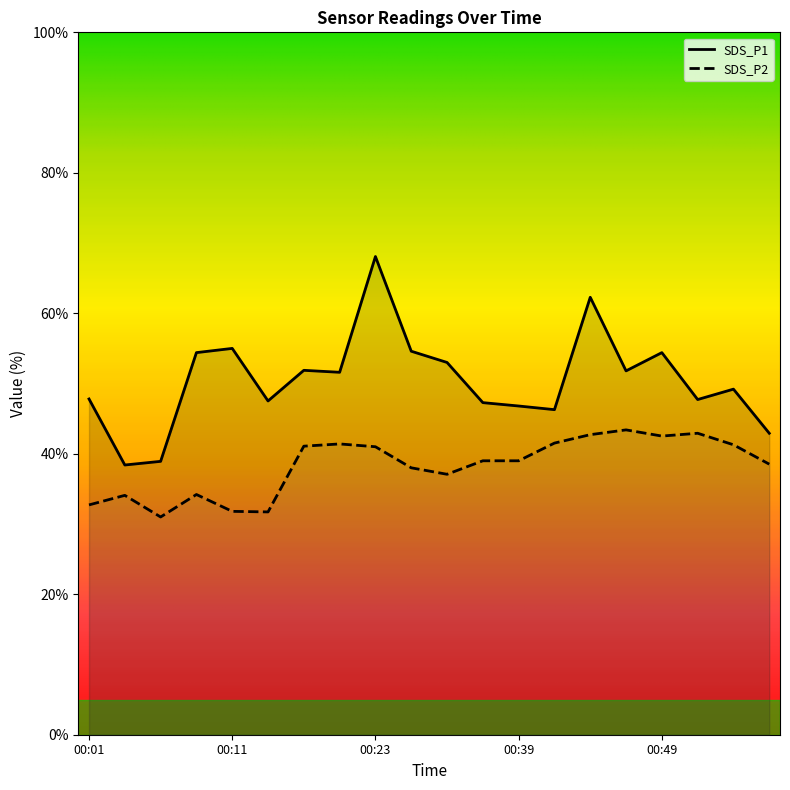

What is the total value across all series at 00:11?

86.8